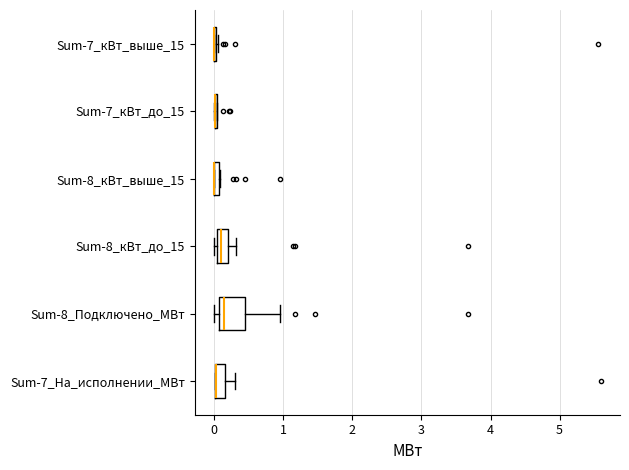

Which box is the widest, from its left edge to its right edge?

Sum-8_Подключено_МВт